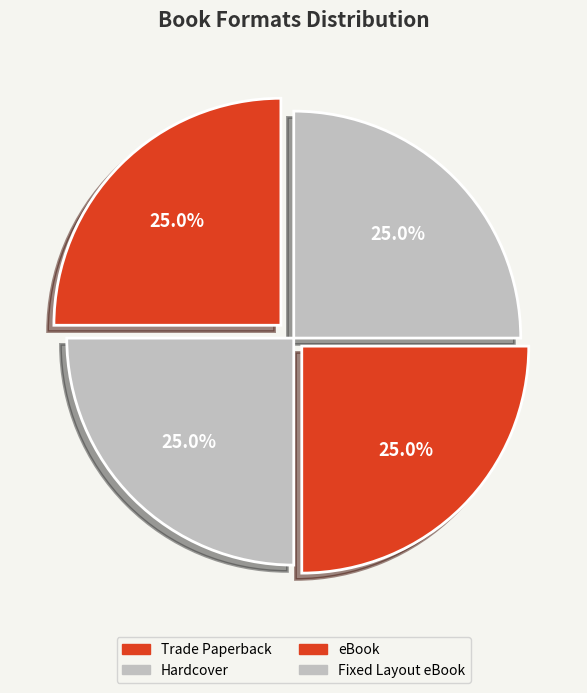

How many slices are in this pie chart?

4